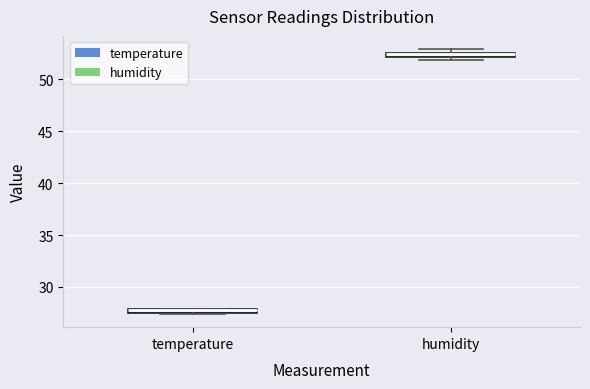

Where is the lower edge of the box for temperature on the y-axis? The values are not printed on the chart, so give them approximately, as read against the axis.

27.5